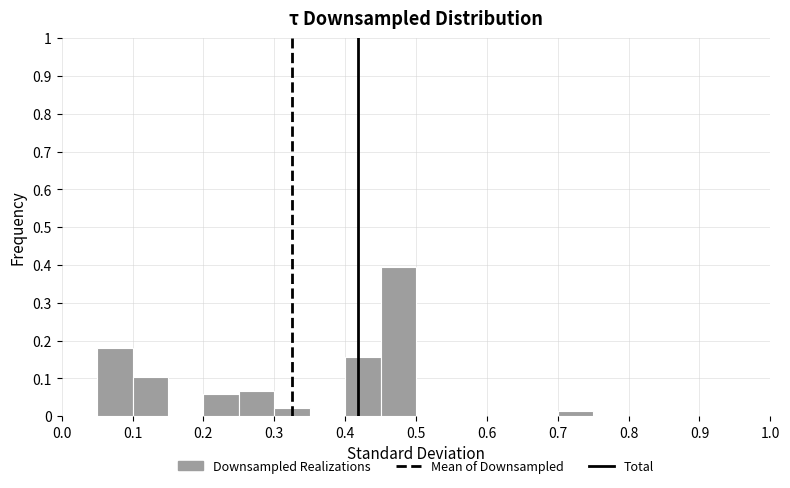

Which range on the x-axis has the tallest bar?

0.45 to 0.50